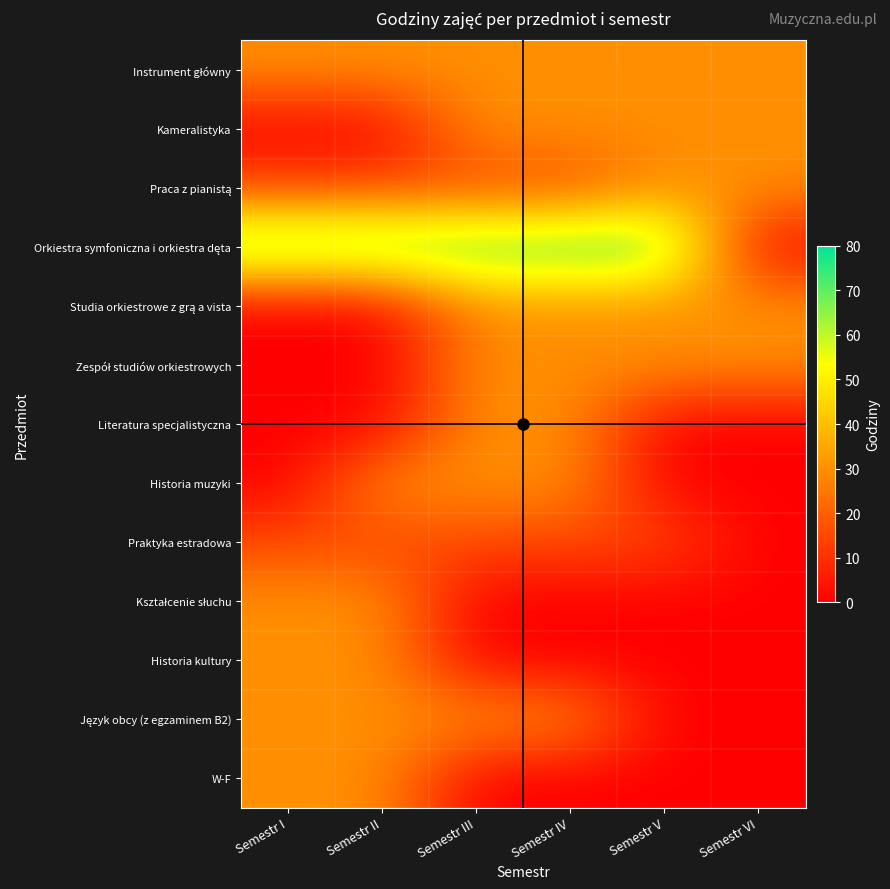

List the series in order of their peak value, highest first.

Orkiestra symfoniczna i orkiestra dęta, Instrument główny, Kameralistyka, Praca z pianistą, Studia orkiestrowe z grą a vista, Zespół studiów orkiestrowych, Literatura specjalistyczna, Historia muzyki, Kształcenie słuchu, Historia kultury, Język obcy (z egzaminem B2), W-F, Praktyka estradowa